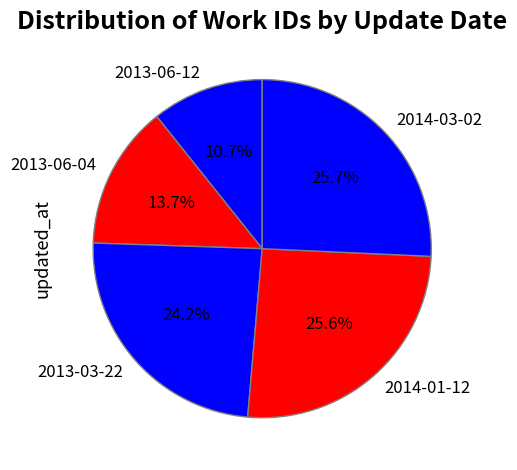

Is it true that 2013-06-12 is 1% of the pie?

False